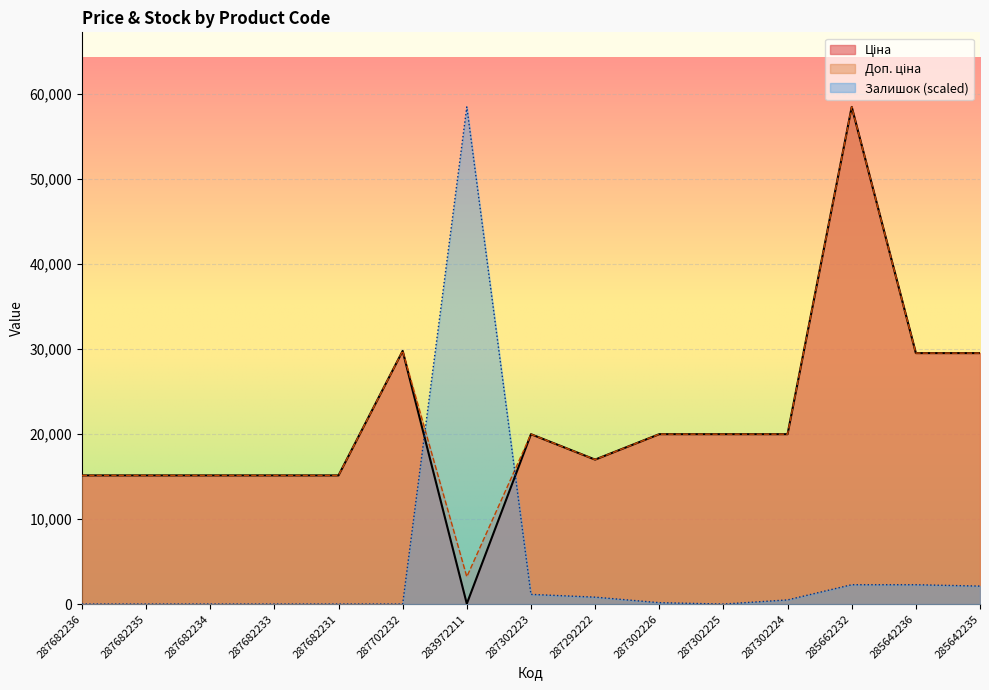

True or false: Ціна and Доп. ціна intersect in this chart.

False